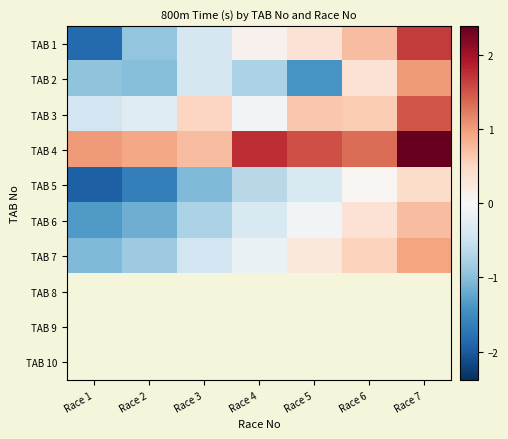

How many data points does each series have?

7